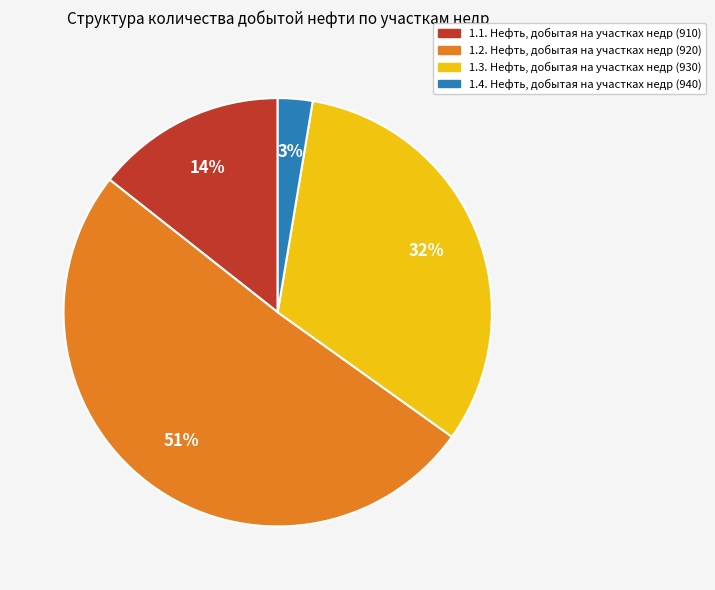

Do 1.2. Нефть, добытая на участках недр (920) and 1.3. Нефть, добытая на участках недр (930) together represent more than half of the pie?

Yes